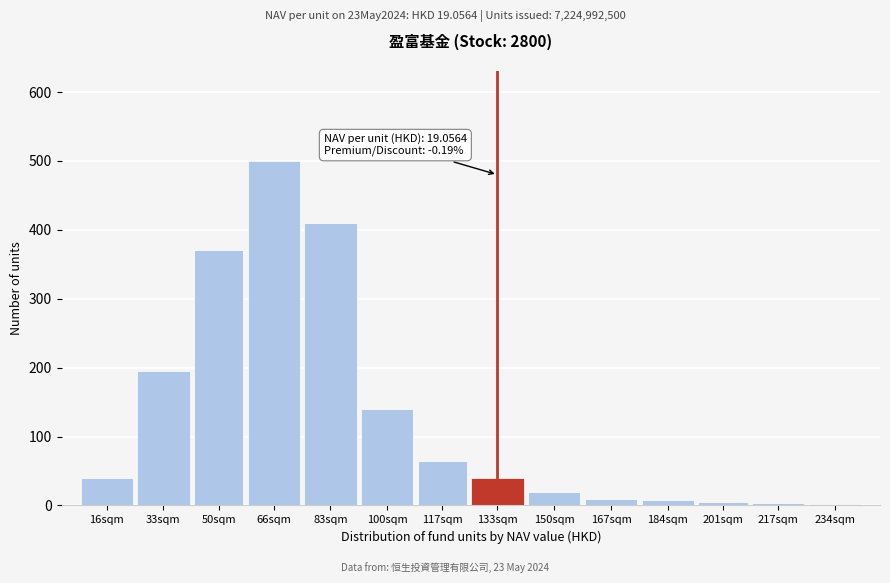

What is the difference between the values at 100sqm and 50sqm?

230